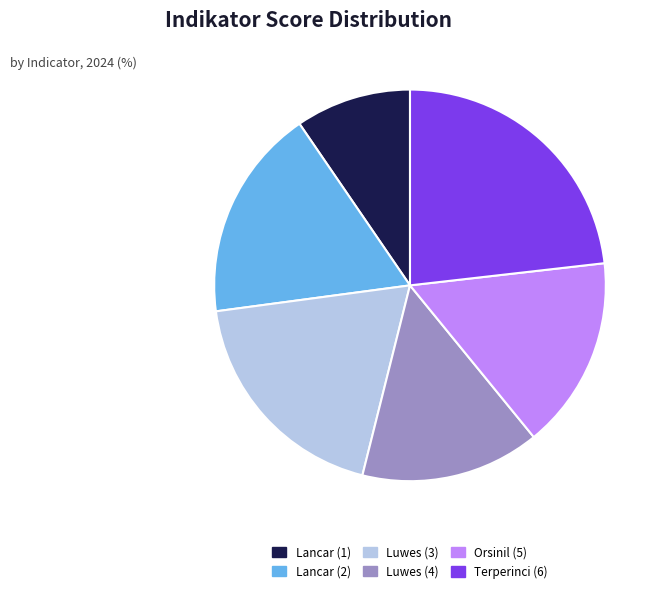

Which category has the smallest portion of the pie?

Lancar (1)